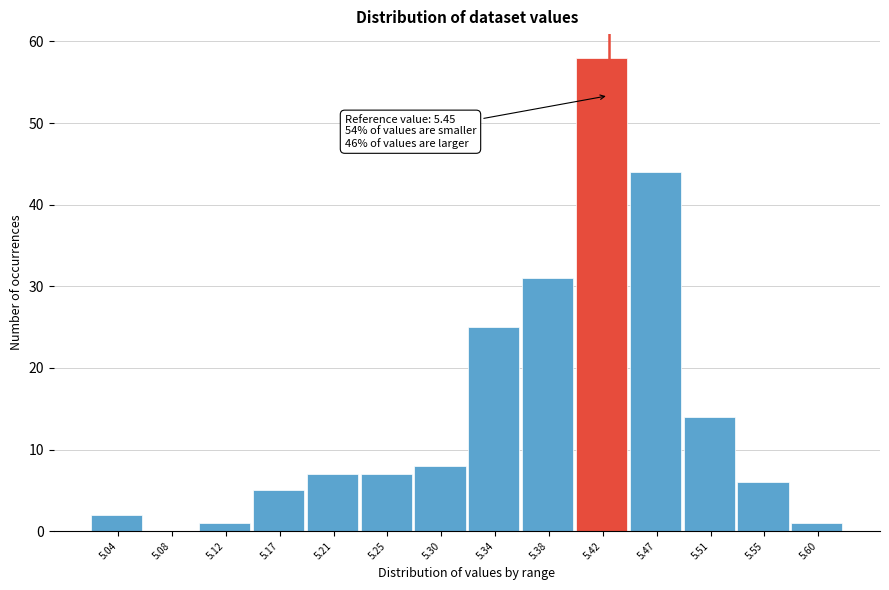

Reading left to right, list all the values displayed in this chart.

5.04=2	5.08=0	5.12=1	5.17=5	5.21=7	5.25=7	5.30=8	5.34=25	5.38=31	5.42=58	5.47=44	5.51=14	5.55=6	5.60=1